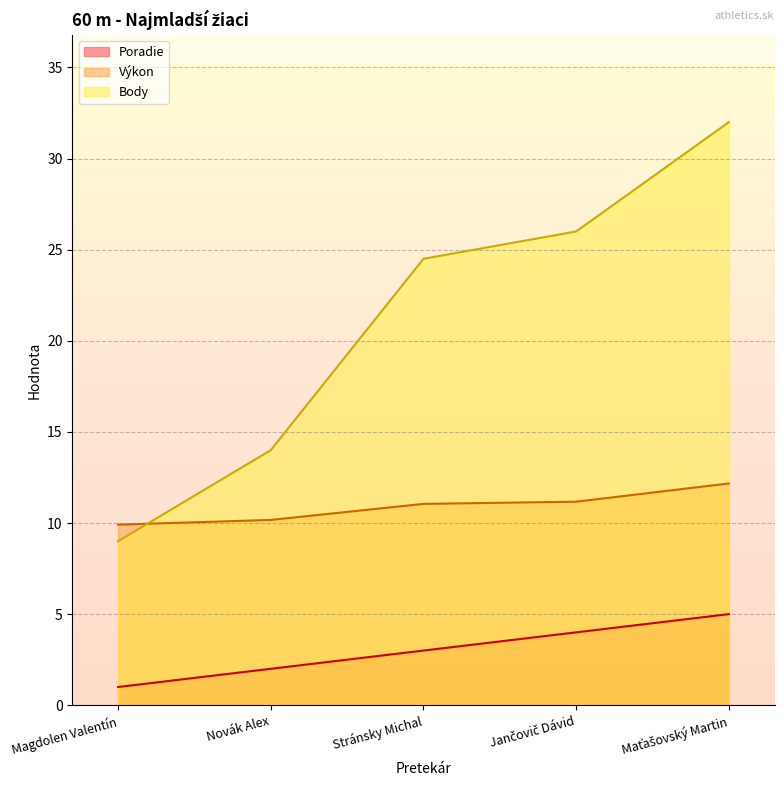

List the series in order of their peak value, highest first.

Body, Výkon, Poradie